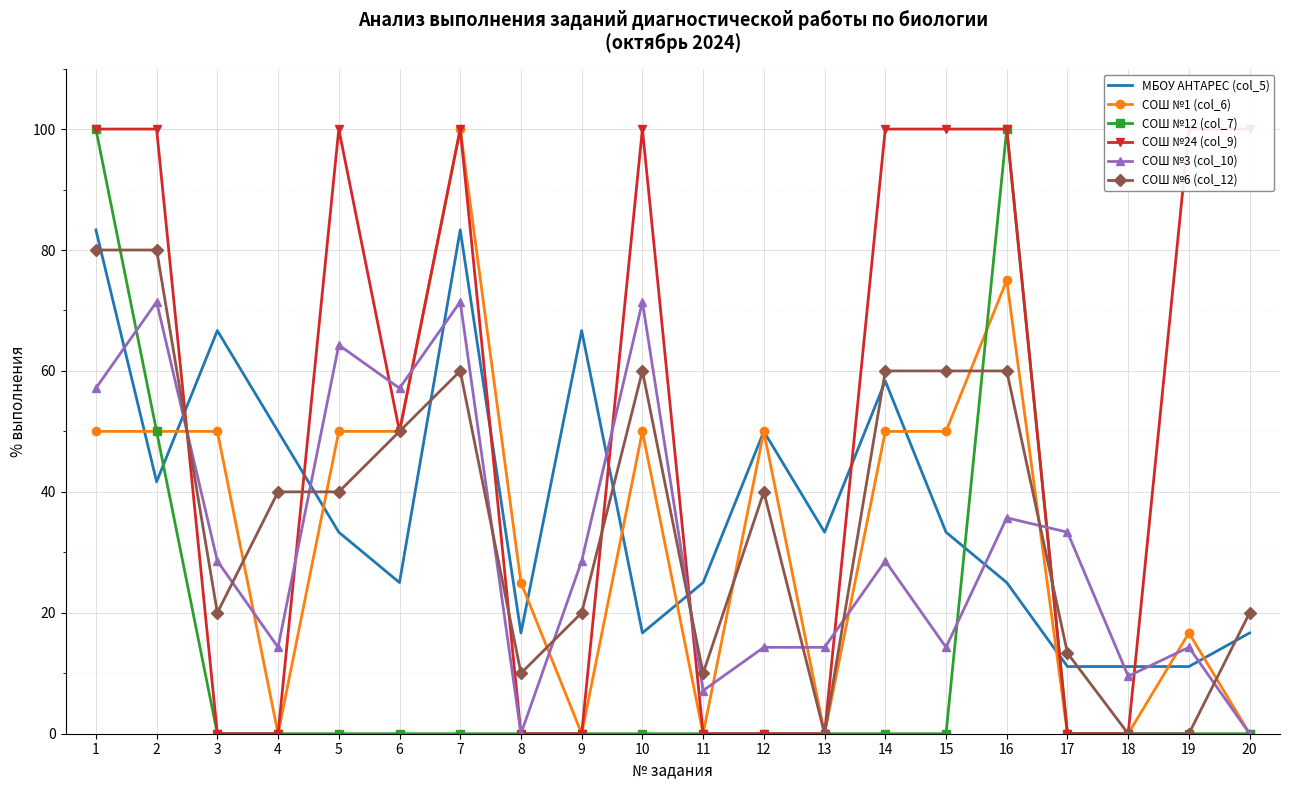

Reading left to right, what are all the values shown in this chart?

МБОУ АНТАРЕС (col_5): 1=83.3	2=41.7	3=66.7	4=50.0	5=33.3	6=25.0	7=83.3	8=16.7	9=66.7	10=16.7	11=25.0	12=50.0	13=33.3	14=58.3	15=33.3	16=25.0	17=11.1	18=11.1	19=11.1	20=16.7
СОШ №1 (col_6): 1=50.0	2=50.0	3=50.0	4=0.0	5=50.0	6=50.0	7=100.0	8=25.0	9=0.0	10=50.0	11=0.0	12=50.0	13=0.0	14=50.0	15=50.0	16=75.0	17=0.0	18=0.0	19=16.7	20=0.0
СОШ №12 (col_7): 1=100.0	2=50.0	3=0.0	4=0.0	5=0.0	6=0.0	7=0.0	8=0.0	9=0.0	10=0.0	11=0.0	12=0.0	13=0.0	14=0.0	15=0.0	16=100.0	17=0.0	18=0.0	19=0.0	20=0.0
СОШ №24 (col_9): 1=100.0	2=100.0	3=0.0	4=0.0	5=100.0	6=50.0	7=100.0	8=0.0	9=0.0	10=100.0	11=0.0	12=0.0	13=0.0	14=100.0	15=100.0	16=100.0	17=0.0	18=0.0	19=100.0	20=100.0
СОШ №3 (col_10): 1=57.1	2=71.4	3=28.6	4=14.3	5=64.3	6=57.1	7=71.4	8=0.0	9=28.6	10=71.4	11=7.1	12=14.3	13=14.3	14=28.6	15=14.3	16=35.7	17=33.3	18=9.5	19=14.3	20=0.0
СОШ №6 (col_12): 1=80.0	2=80.0	3=20.0	4=40.0	5=40.0	6=50.0	7=60.0	8=10.0	9=20.0	10=60.0	11=10.0	12=40.0	13=0.0	14=60.0	15=60.0	16=60.0	17=13.3	18=0.0	19=0.0	20=20.0